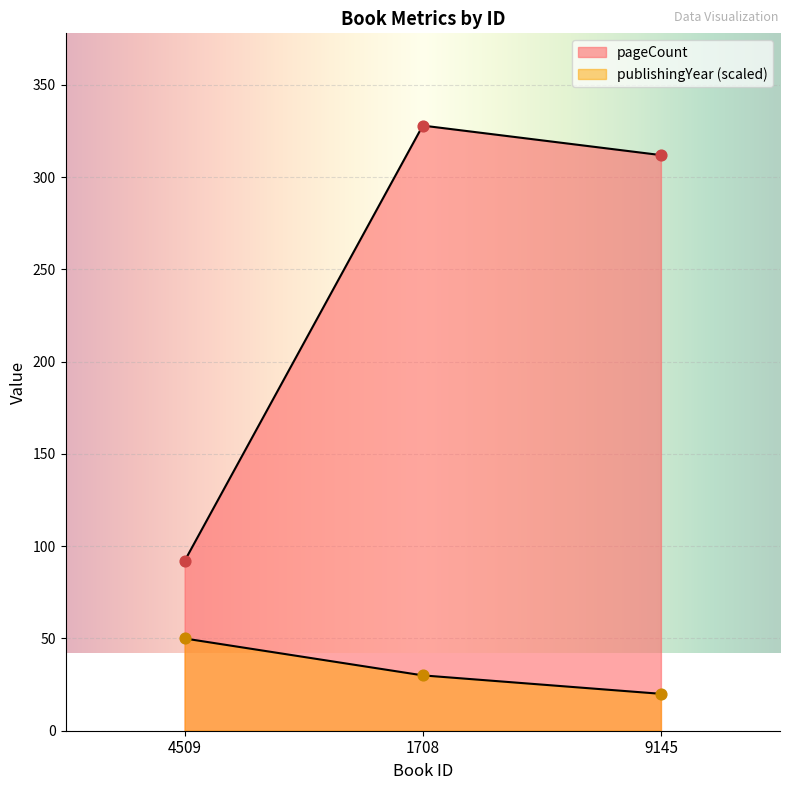

Is the value of publishingYear at 4509 greater than the value of pageCount at 4509?

No